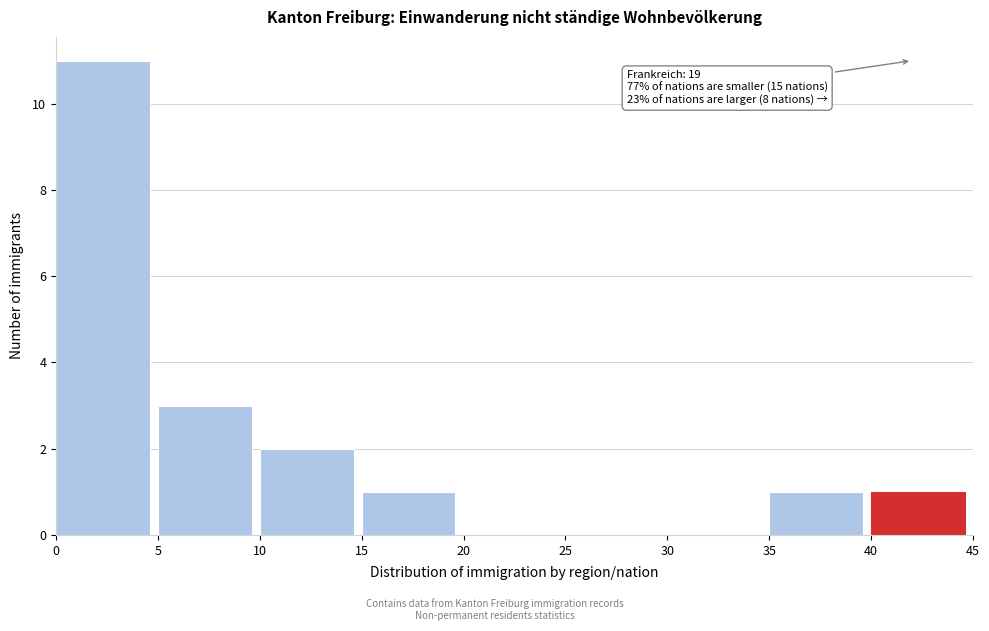

Which range on the x-axis has the tallest bar?

0 to 5